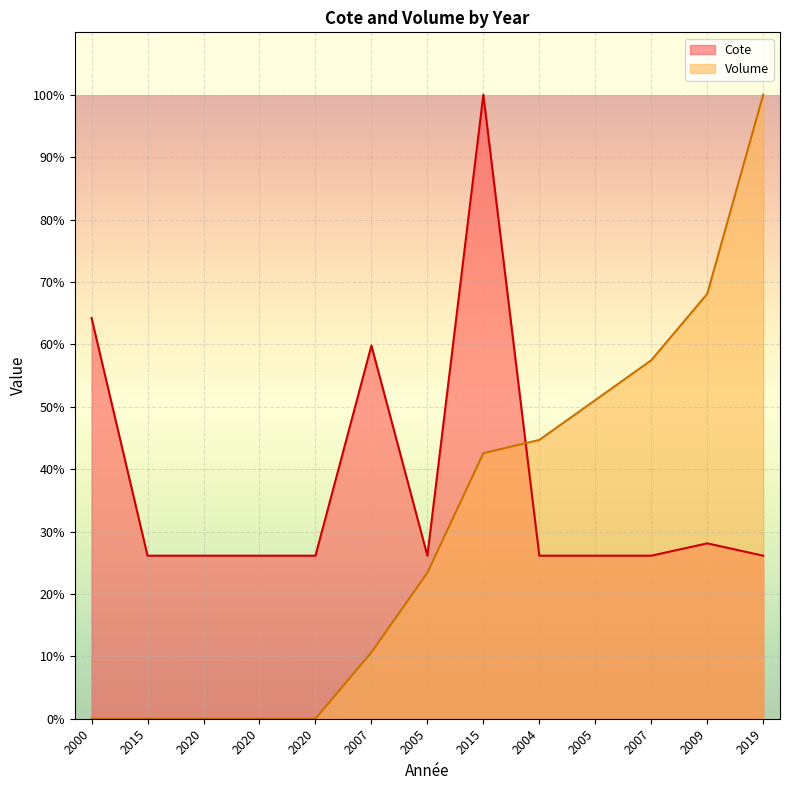

How many times do Cote and Volume cross each other?

1